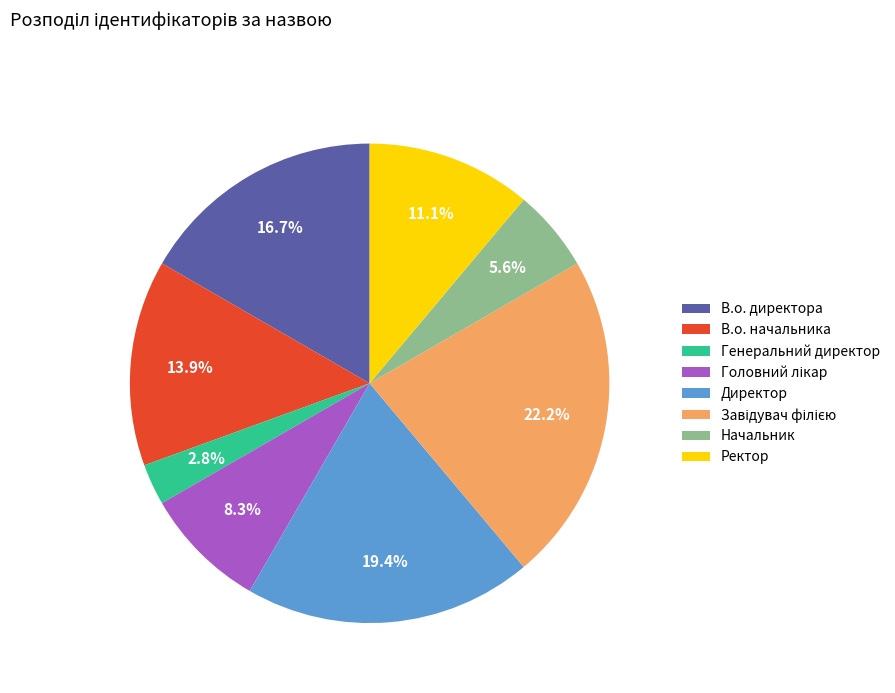

Which has a higher value, В.о. директора or Ректор?

В.о. директора